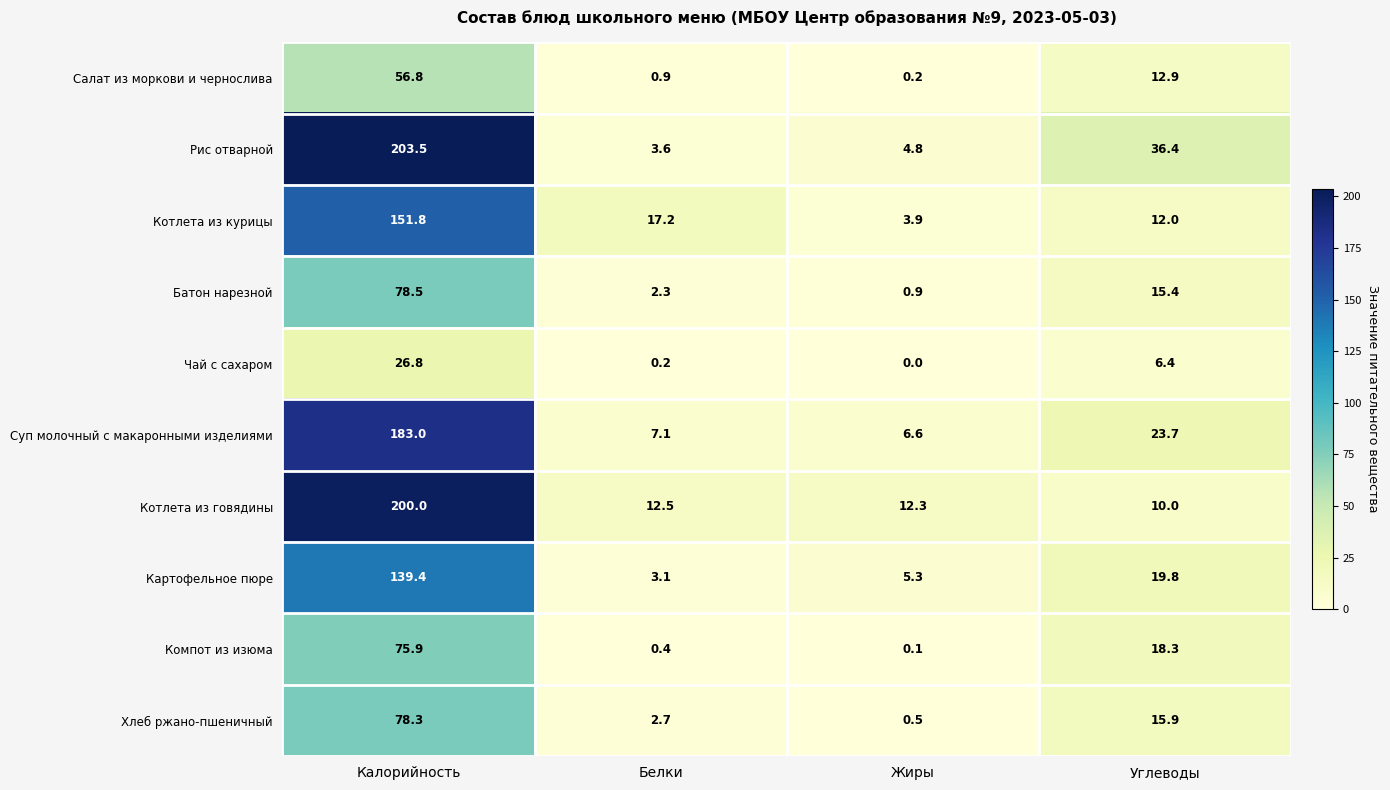

Is the value of Картофельное пюре at Белки greater than the value of Батон нарезной at Жиры?

Yes